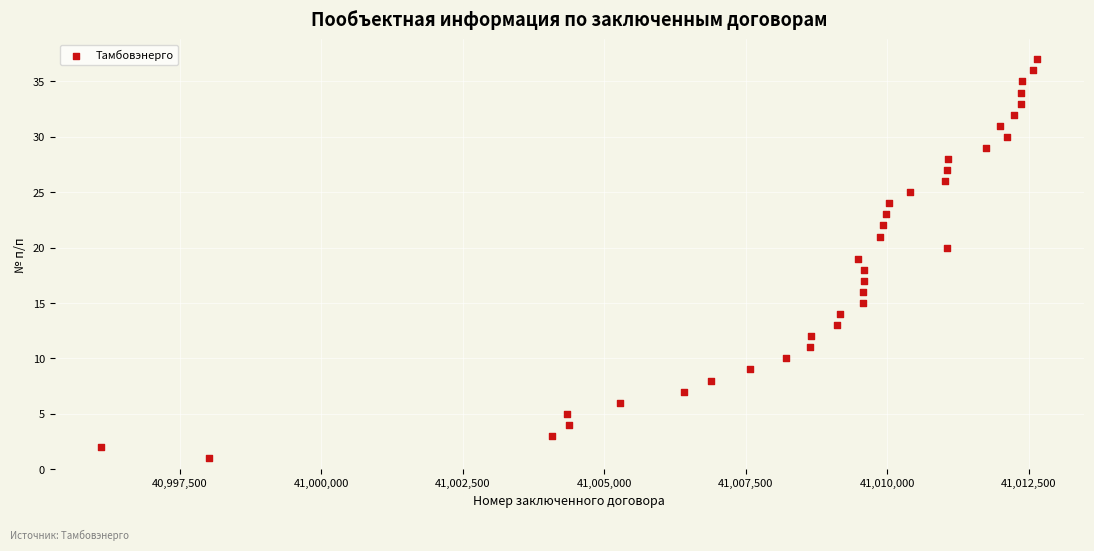

What is the range of Y values (max minus min)?

36